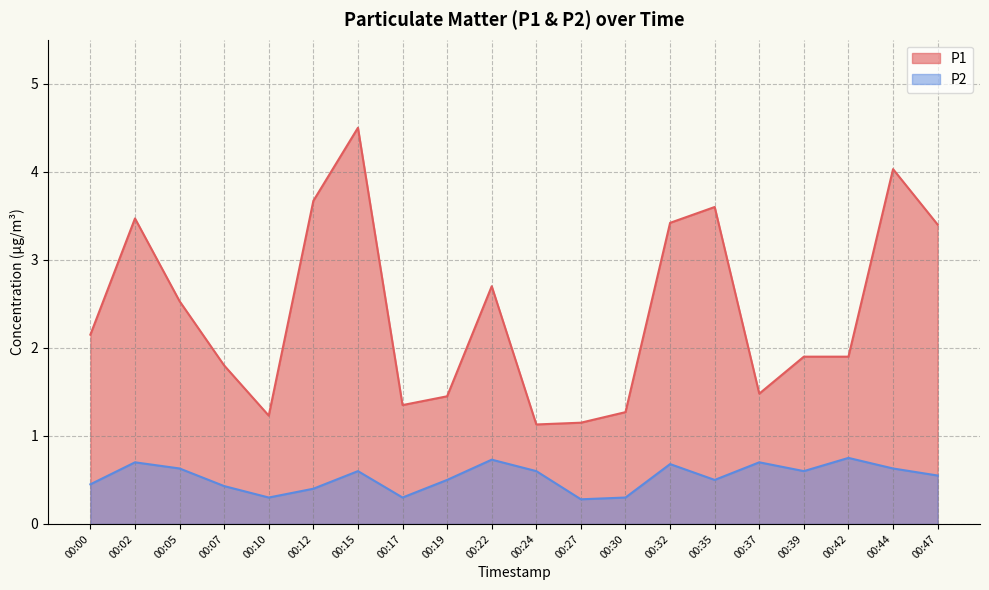

True or false: P2 and P1 intersect in this chart.

False